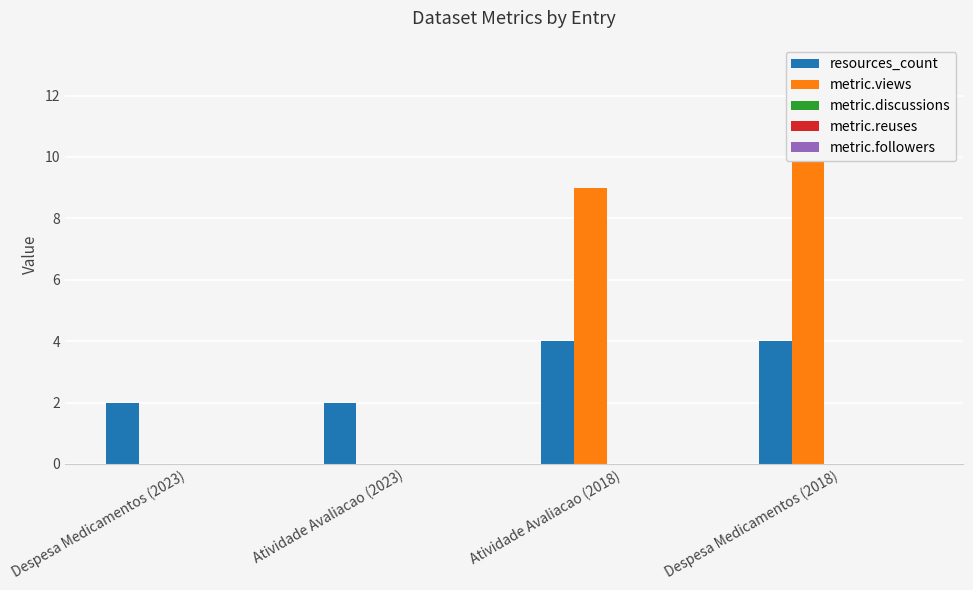

True or false: resources_count has a value of 4 at Atividade Avaliacao (2018).

True